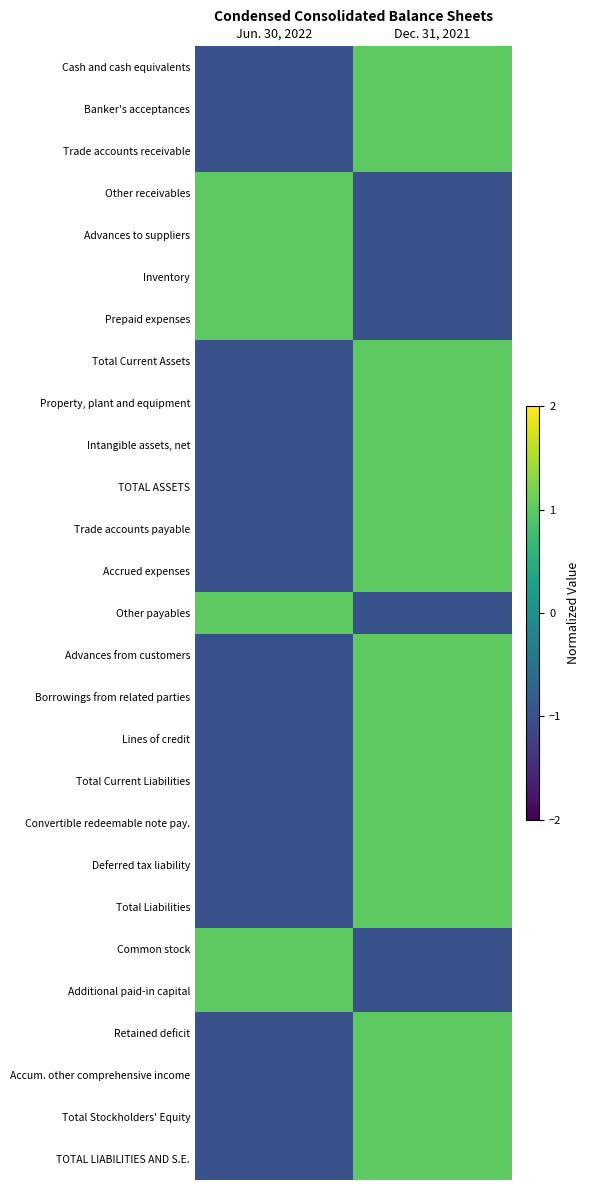

At Jun. 30, 2022, list the series in order from largest to smallest.

Other receivables, Advances to suppliers, Inventory, Prepaid expenses, Other payables, Common stock, Additional paid-in capital, Cash and cash equivalents, Banker's acceptances, Trade accounts receivable, Total Current Assets, Property, plant and equipment, Intangible assets, net, TOTAL ASSETS, Trade accounts payable, Accrued expenses, Advances from customers, Borrowings from related parties, Lines of credit, Total Current Liabilities, Convertible redeemable note pay., Deferred tax liability, Total Liabilities, Retained deficit, Accum. other comprehensive income, Total Stockholders' Equity, TOTAL LIABILITIES AND S.E.